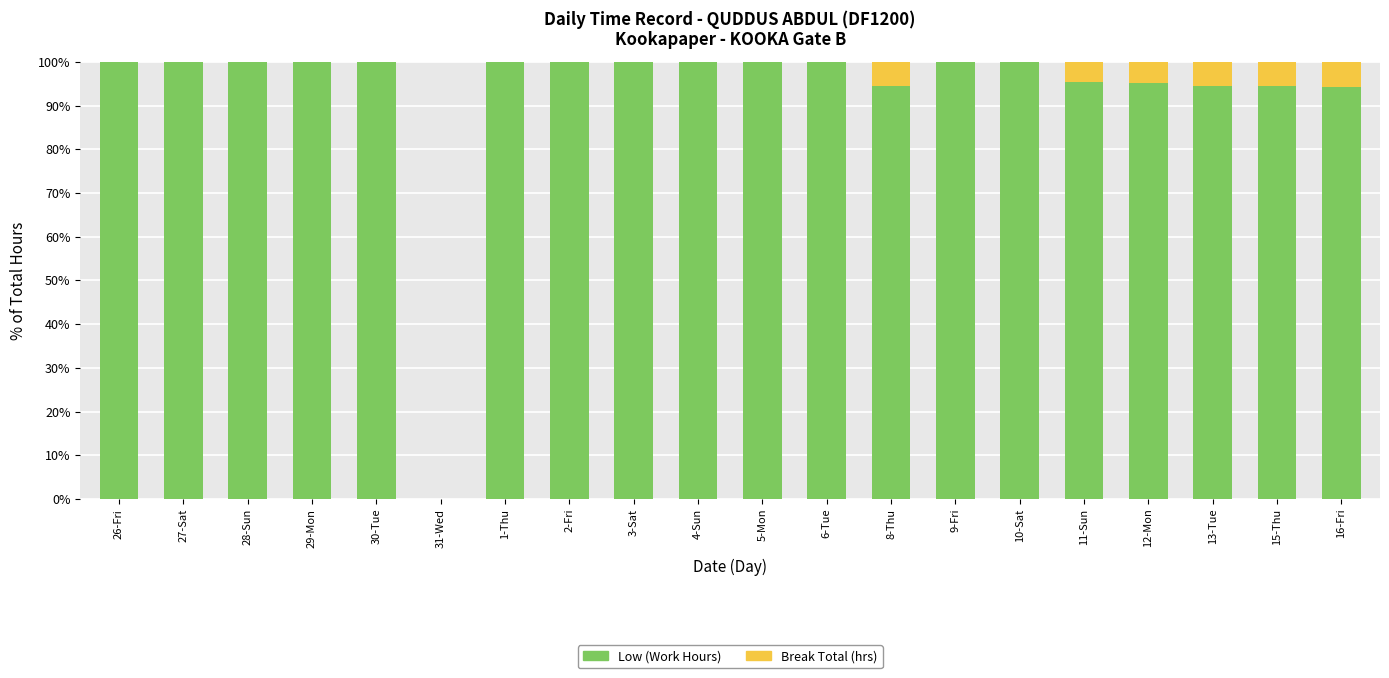

What is the total value across all series at 11-Sun?

100.0